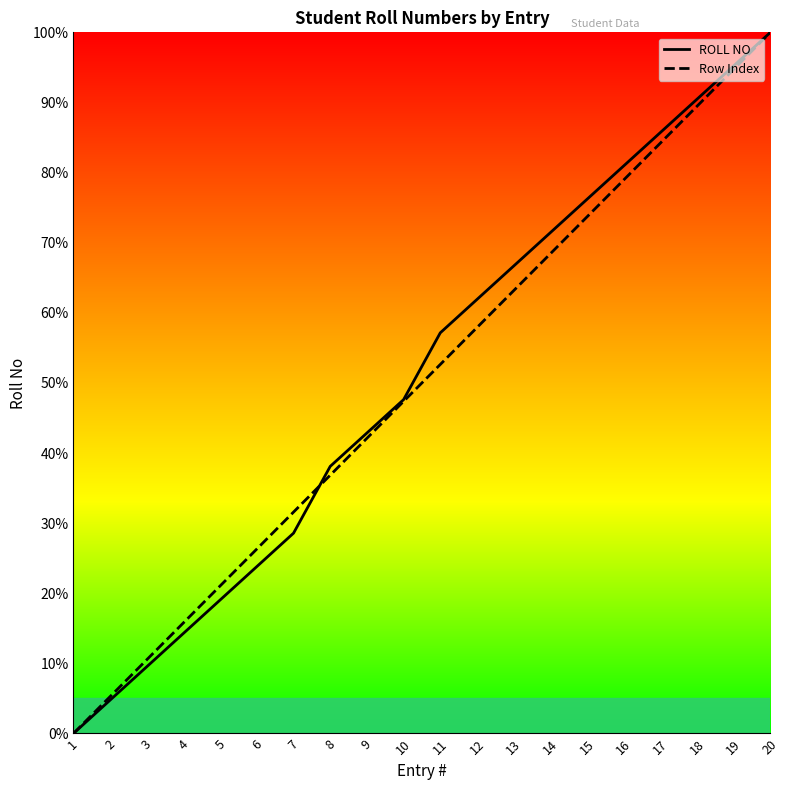

The value of Row Index at 16 is 127.1. True or false?

False